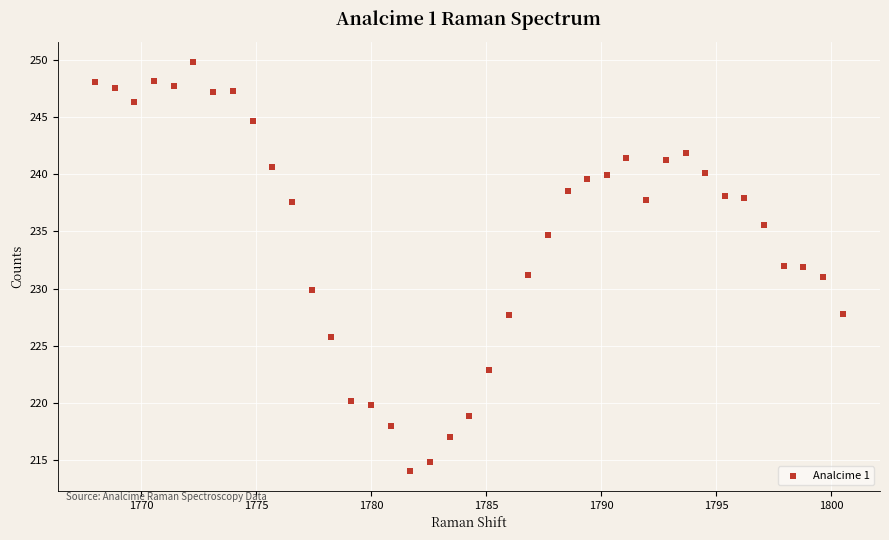

What is the range of X values (max minus min)?

32.5